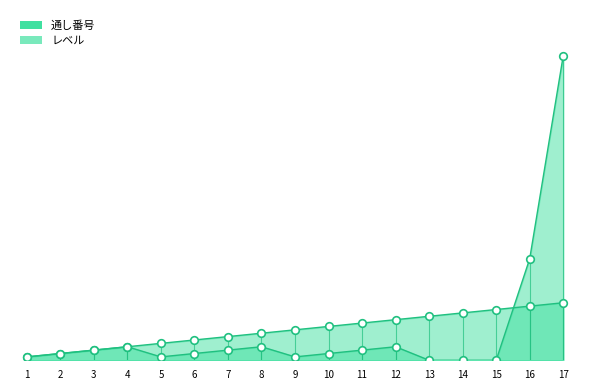

Which series has the widest spread of Y values?

レベル